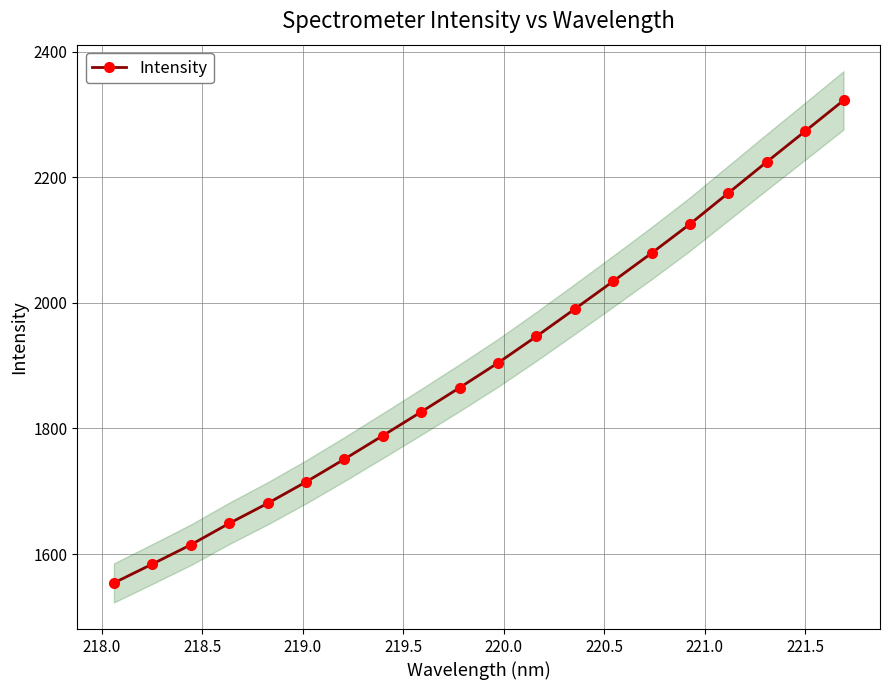

What is the average value?

1905.2